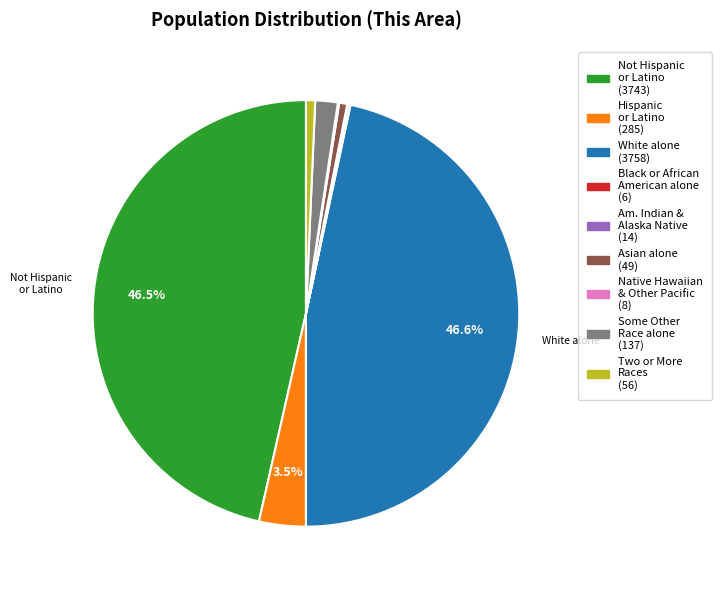

Is there a majority slice in this chart?

No